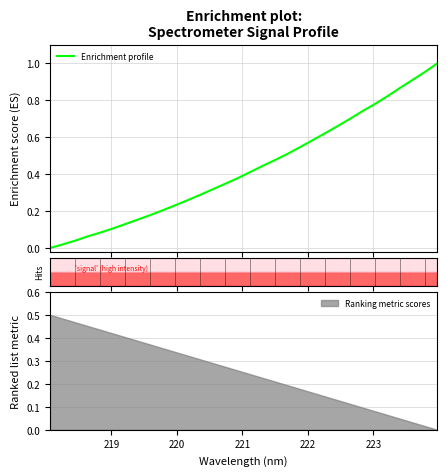

Does the chart have visible grid lines?

Yes